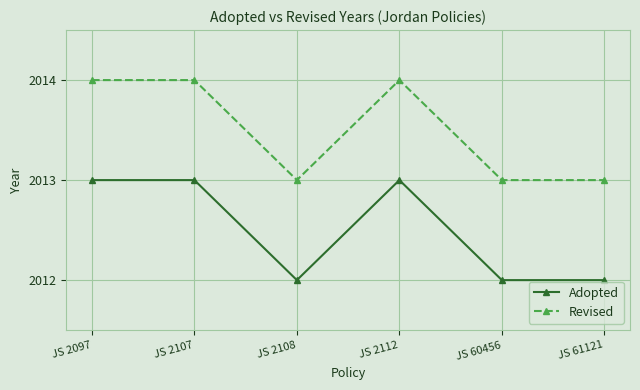

List the series in order of their overall mean, lowest first.

Adopted, Revised